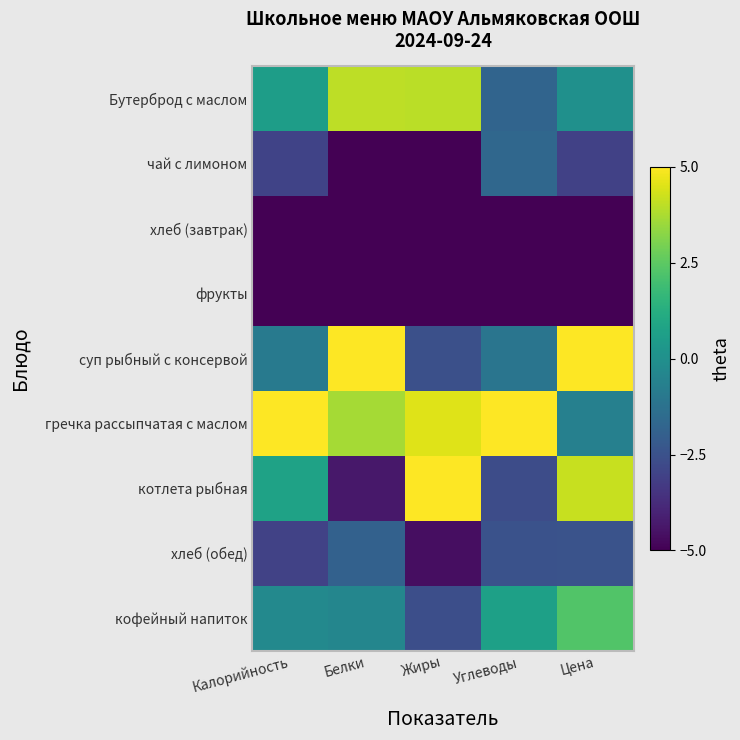

Rank the series at Калорийность from highest to lowest value.

гречка рассыпчатая с маслом, котлета рыбная, Бутерброд с маслом, кофейный напиток, суп рыбный с консервой, чай с лимоном, хлеб (обед), хлеб (завтрак), фрукты